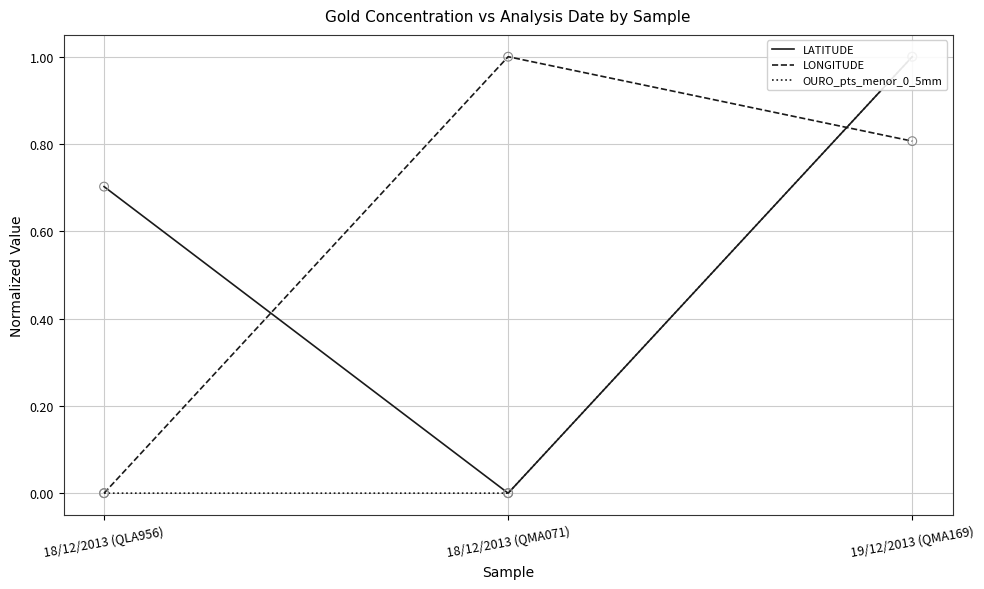

Which series has the largest total across all categories?

LONGITUDE